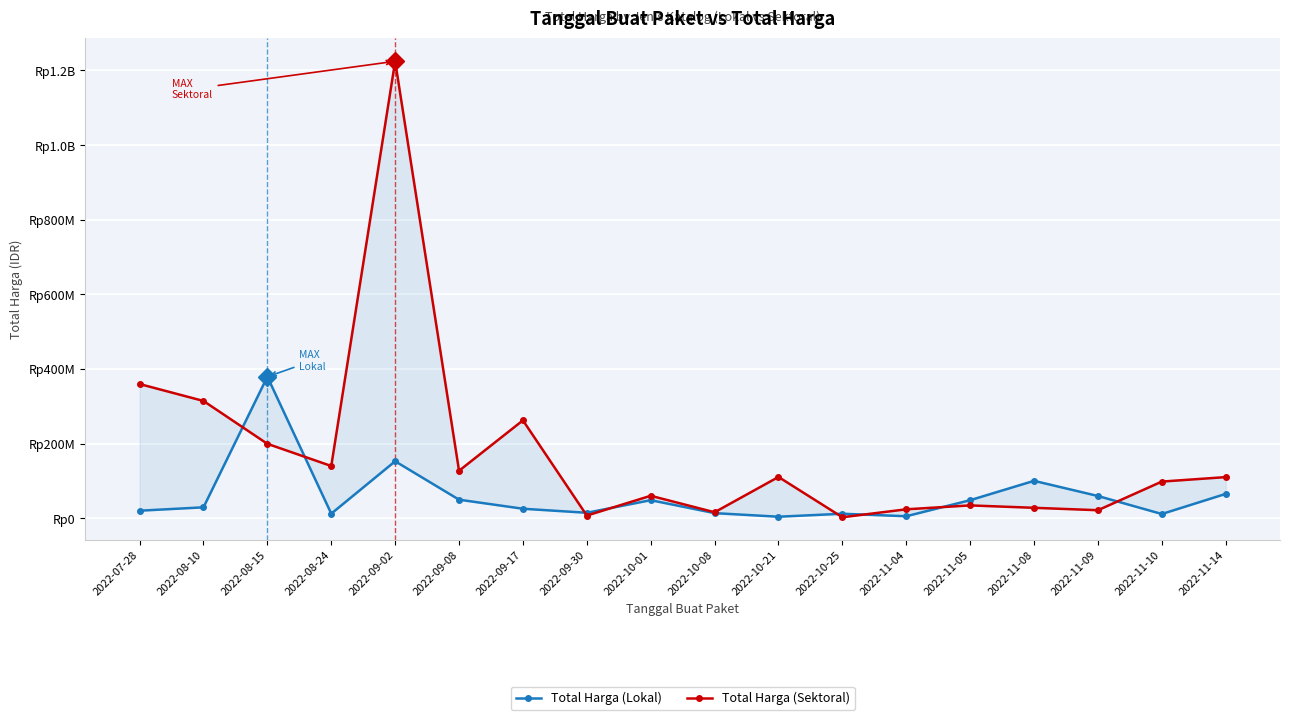

How many interior local valleys does the Total Harga (Sektoral) series have?

6